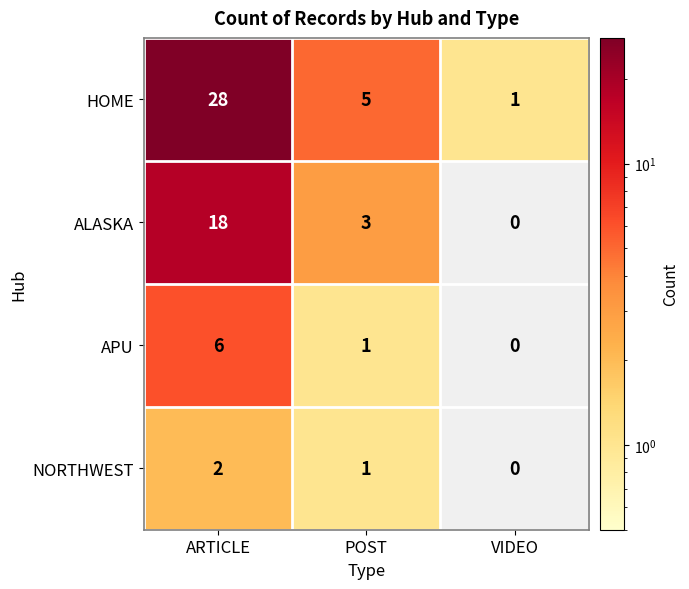

How many series are shown in this chart?

4